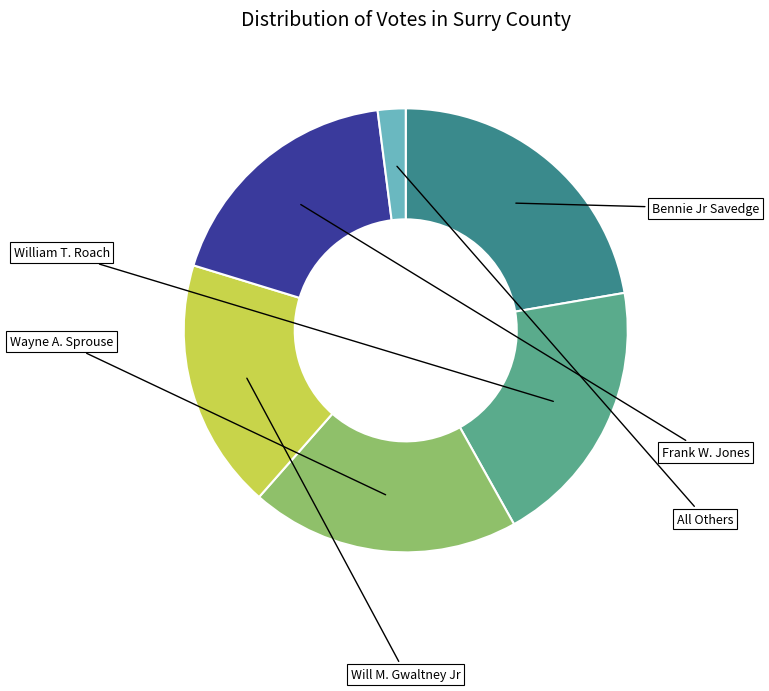

To the nearest percent, what percentage of the pie is Bennie Jr Savedge?

22%